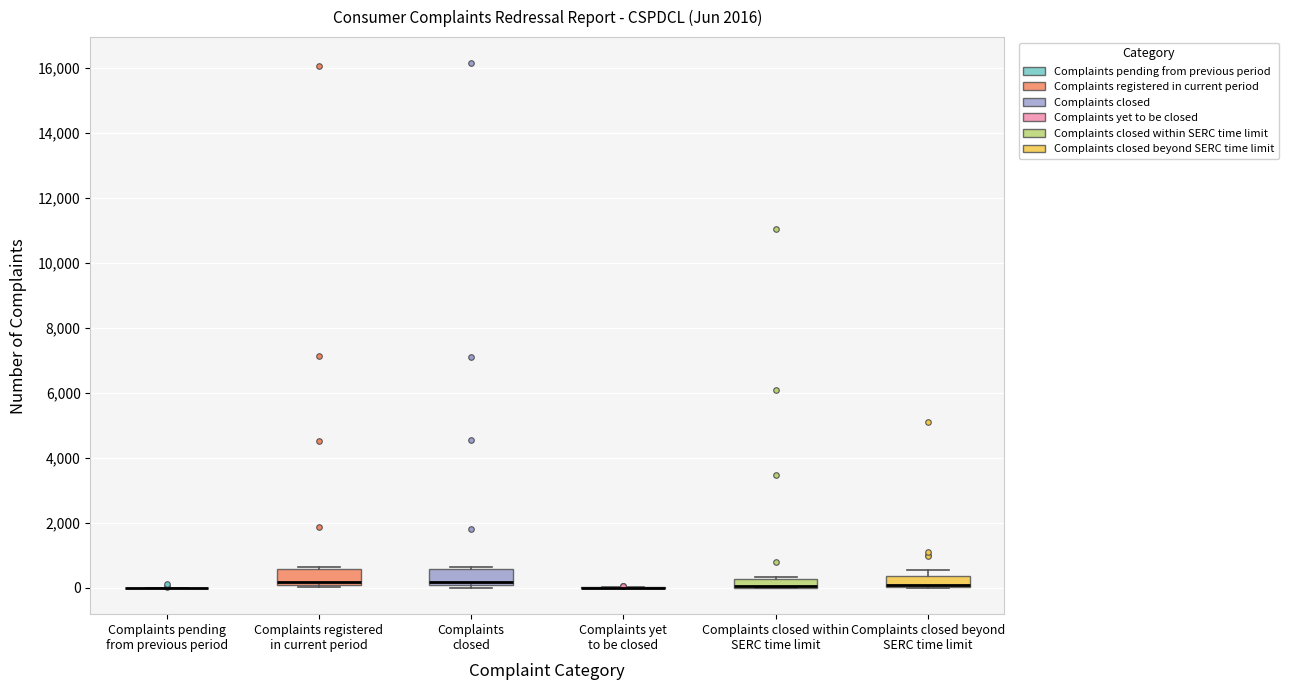

Where is the lower edge of the box for Complaints closed within SERC time limit on the y-axis? The values are not printed on the chart, so give them approximately, as read against the axis.

0